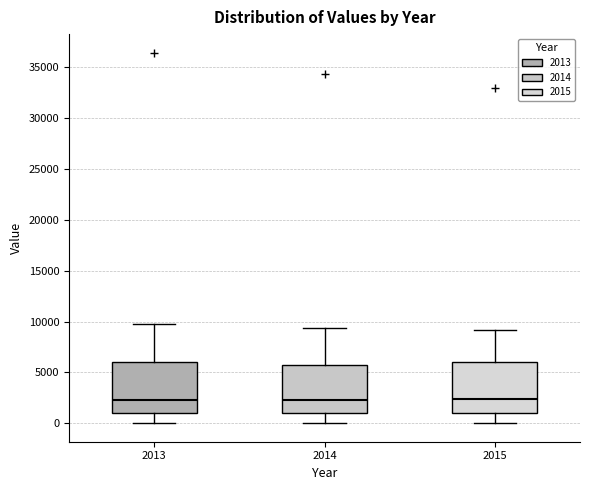

Reading left to right, transcribe this box plot: for each box, give where its median line is, the range the box spans, and where its two whiskers end, as read against the y-axis. The values are not printed on the chart, so give them approximately, as read against the axis.

2013: median 2500, box 1000 to 6000, whiskers 0 to 9500
2014: median 2500, box 1000 to 6000, whiskers 0 to 9500
2015: median 2500, box 1000 to 6000, whiskers 0 to 9000